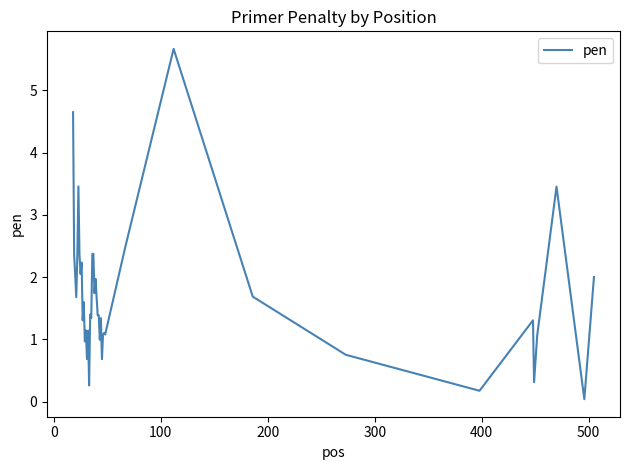

Is this an area chart (filled region under the line)?

No